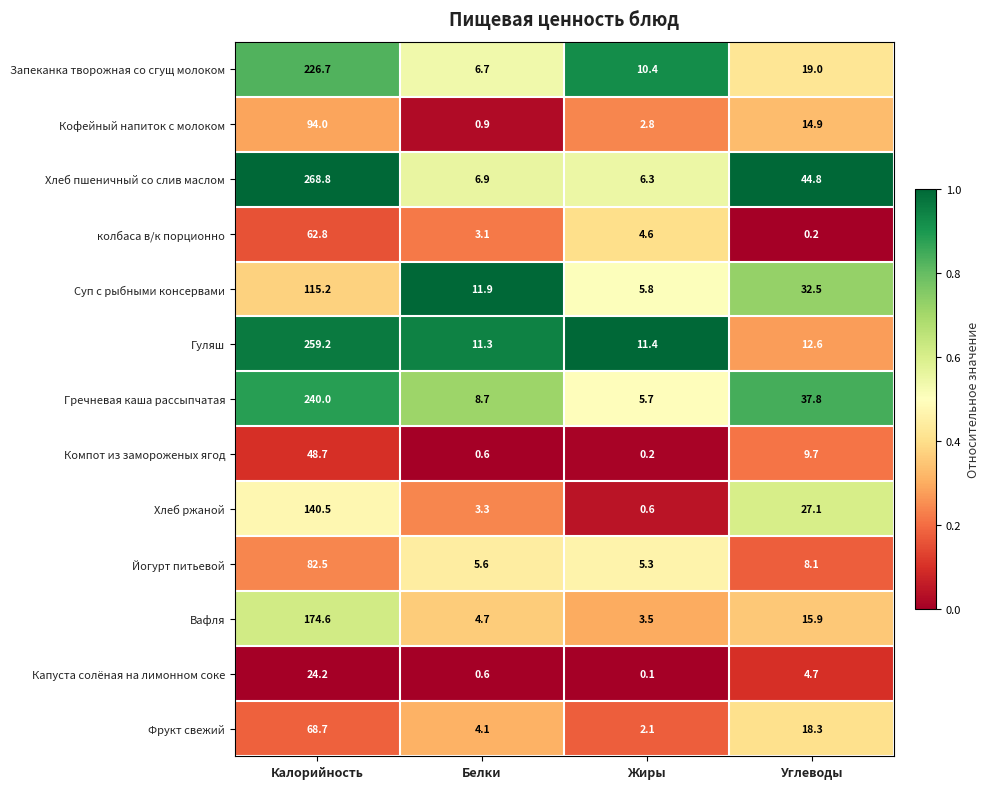

List the labels in order of Кофейный напиток с молоком value, smallest first.

Белки, Жиры, Углеводы, Калорийность